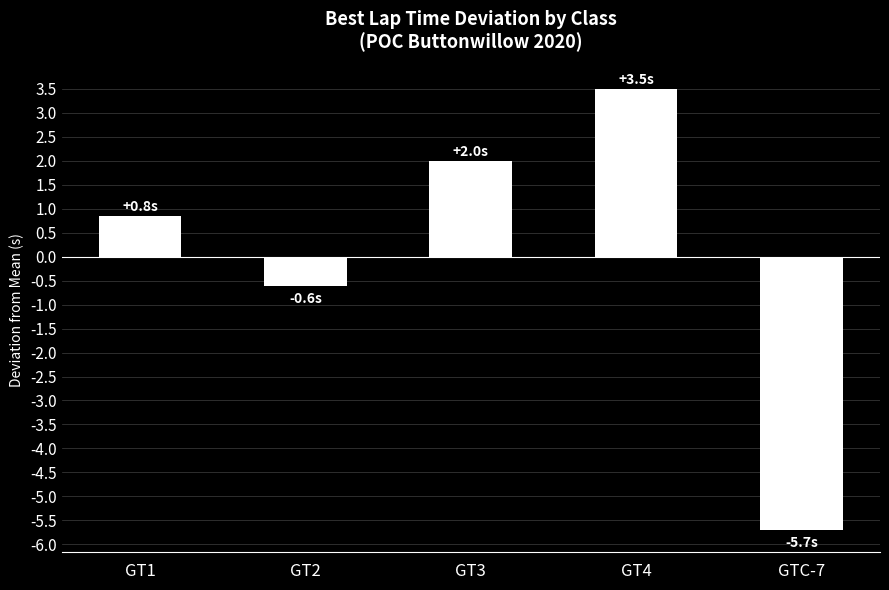

Reading left to right, what are all the values shown in this chart?

0.8	-0.6	2.0	3.5	-5.7